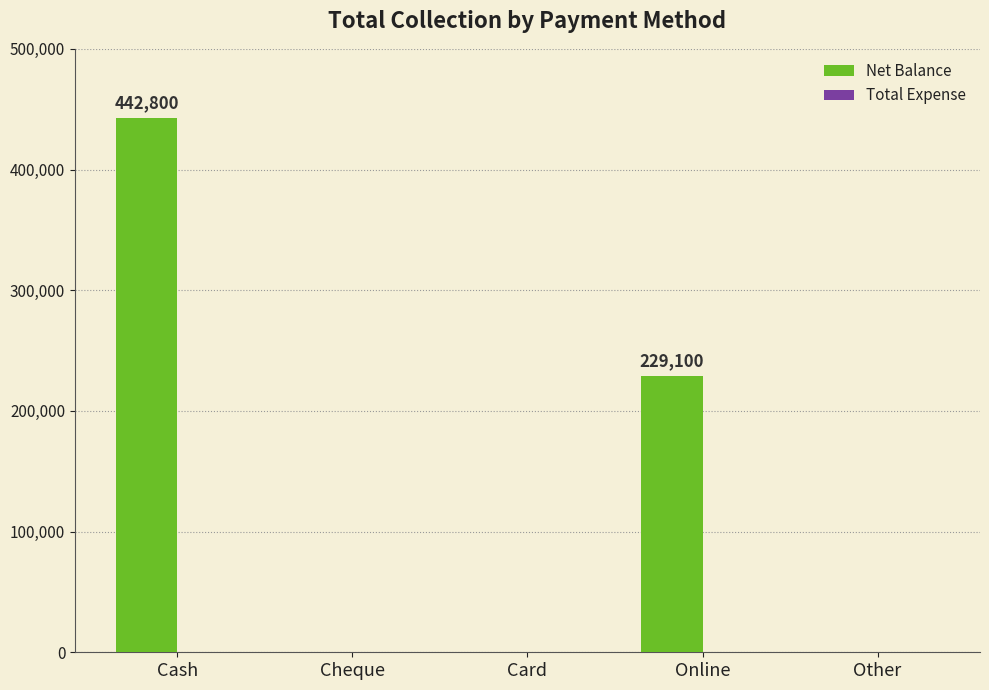

What is the change in value from Cash to Online?

-213700